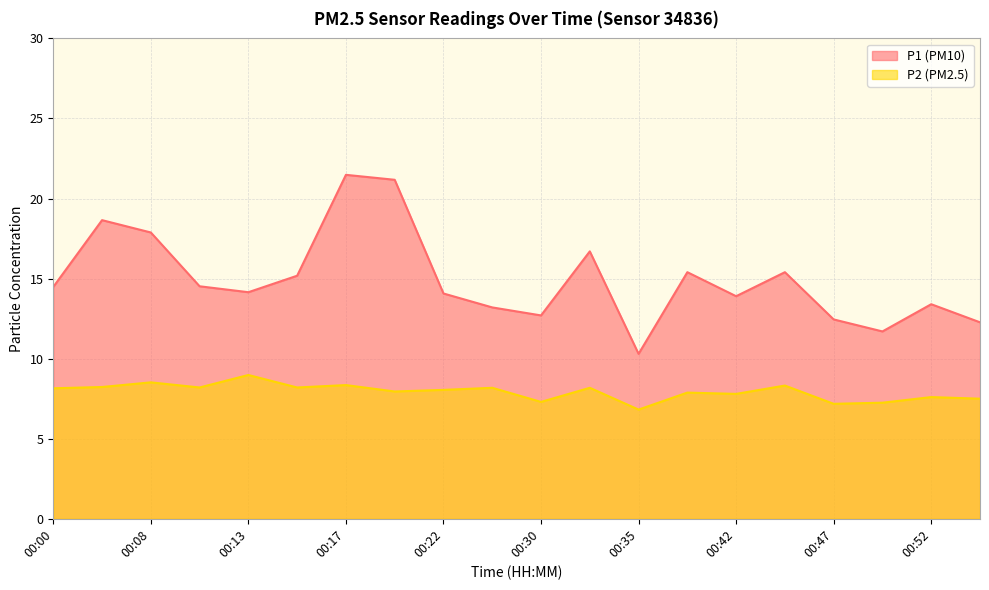

True or false: P2 has more than 2 points higher than both neighbors.

True